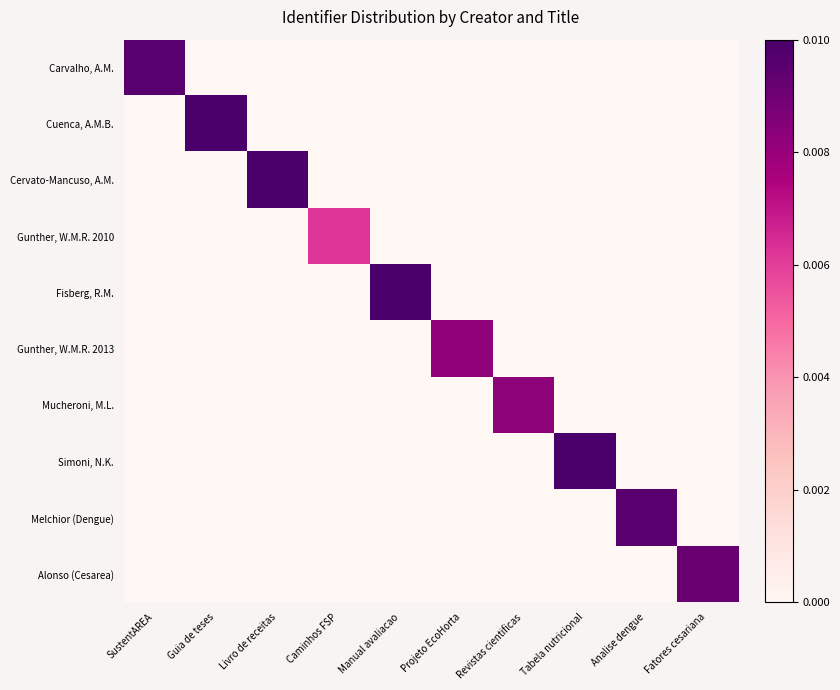

Reading right to left, what are all the values shown in this chart?

Carvalho, A.M.: Fatores cesariana=0.0	Analise dengue=0.0	Tabela nutricional=0.0	Revistas cientificas=0.0	Projeto EcoHorta=0.0	Manual avaliacao=0.0	Caminhos FSP=0.0	Livro de receitas=0.0	Guia de teses=0.0	SustentAREA=1.0
Cuenca, A.M.B.: Fatores cesariana=0.0	Analise dengue=0.0	Tabela nutricional=0.0	Revistas cientificas=0.0	Projeto EcoHorta=0.0	Manual avaliacao=0.0	Caminhos FSP=0.0	Livro de receitas=0.0	Guia de teses=1.0	SustentAREA=0.0
Cervato-Mancuso, A.M.: Fatores cesariana=0.0	Analise dengue=0.0	Tabela nutricional=0.0	Revistas cientificas=0.0	Projeto EcoHorta=0.0	Manual avaliacao=0.0	Caminhos FSP=0.0	Livro de receitas=1.0	Guia de teses=0.0	SustentAREA=0.0
Gunther, W.M.R. 2010: Fatores cesariana=0.0	Analise dengue=0.0	Tabela nutricional=0.0	Revistas cientificas=0.0	Projeto EcoHorta=0.0	Manual avaliacao=0.0	Caminhos FSP=0.6	Livro de receitas=0.0	Guia de teses=0.0	SustentAREA=0.0
Fisberg, R.M.: Fatores cesariana=0.0	Analise dengue=0.0	Tabela nutricional=0.0	Revistas cientificas=0.0	Projeto EcoHorta=0.0	Manual avaliacao=1.0	Caminhos FSP=0.0	Livro de receitas=0.0	Guia de teses=0.0	SustentAREA=0.0
Gunther, W.M.R. 2013: Fatores cesariana=0.0	Analise dengue=0.0	Tabela nutricional=0.0	Revistas cientificas=0.0	Projeto EcoHorta=0.8	Manual avaliacao=0.0	Caminhos FSP=0.0	Livro de receitas=0.0	Guia de teses=0.0	SustentAREA=0.0
Mucheroni, M.L.: Fatores cesariana=0.0	Analise dengue=0.0	Tabela nutricional=0.0	Revistas cientificas=0.8	Projeto EcoHorta=0.0	Manual avaliacao=0.0	Caminhos FSP=0.0	Livro de receitas=0.0	Guia de teses=0.0	SustentAREA=0.0
Simoni, N.K.: Fatores cesariana=0.0	Analise dengue=0.0	Tabela nutricional=1.0	Revistas cientificas=0.0	Projeto EcoHorta=0.0	Manual avaliacao=0.0	Caminhos FSP=0.0	Livro de receitas=0.0	Guia de teses=0.0	SustentAREA=0.0
Melchior (Dengue): Fatores cesariana=0.0	Analise dengue=1.0	Tabela nutricional=0.0	Revistas cientificas=0.0	Projeto EcoHorta=0.0	Manual avaliacao=0.0	Caminhos FSP=0.0	Livro de receitas=0.0	Guia de teses=0.0	SustentAREA=0.0
Alonso (Cesarea): Fatores cesariana=0.9	Analise dengue=0.0	Tabela nutricional=0.0	Revistas cientificas=0.0	Projeto EcoHorta=0.0	Manual avaliacao=0.0	Caminhos FSP=0.0	Livro de receitas=0.0	Guia de teses=0.0	SustentAREA=0.0